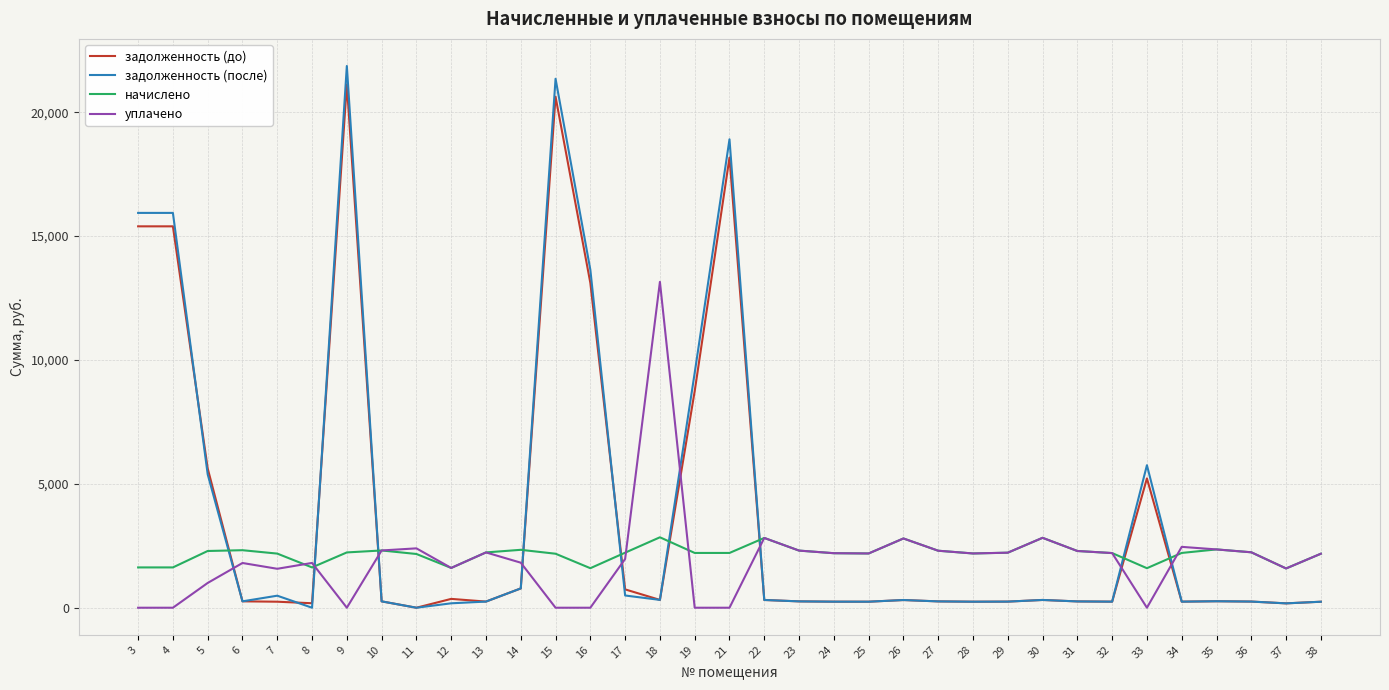

True or false: задолженность (до) has a value of 25957.0 at 21.

False